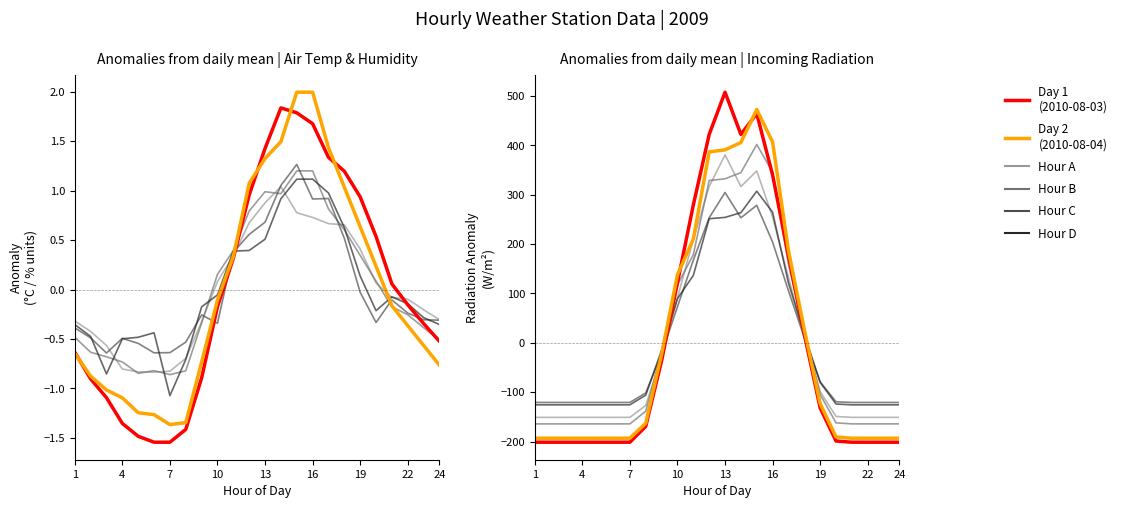

How many negative values does the Day 2 (Radiation) series have?

15